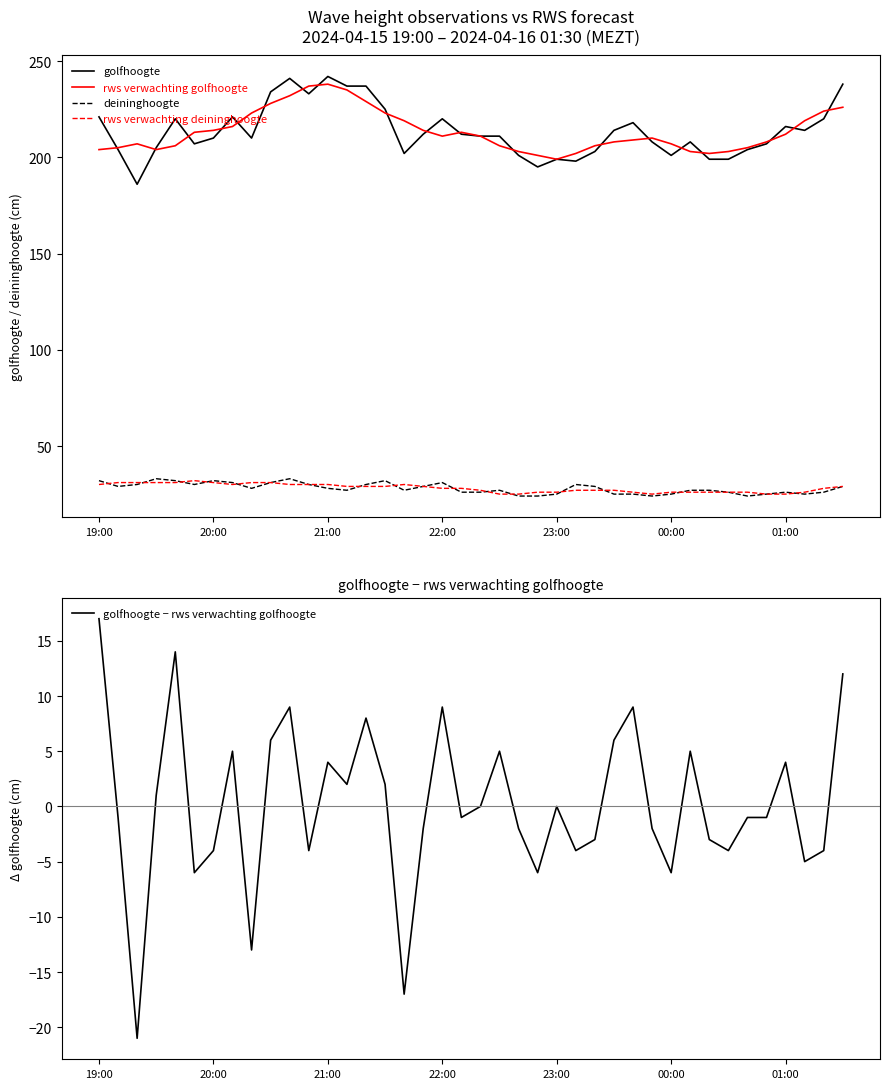

At how many categories does at least one series exceed 157?

40